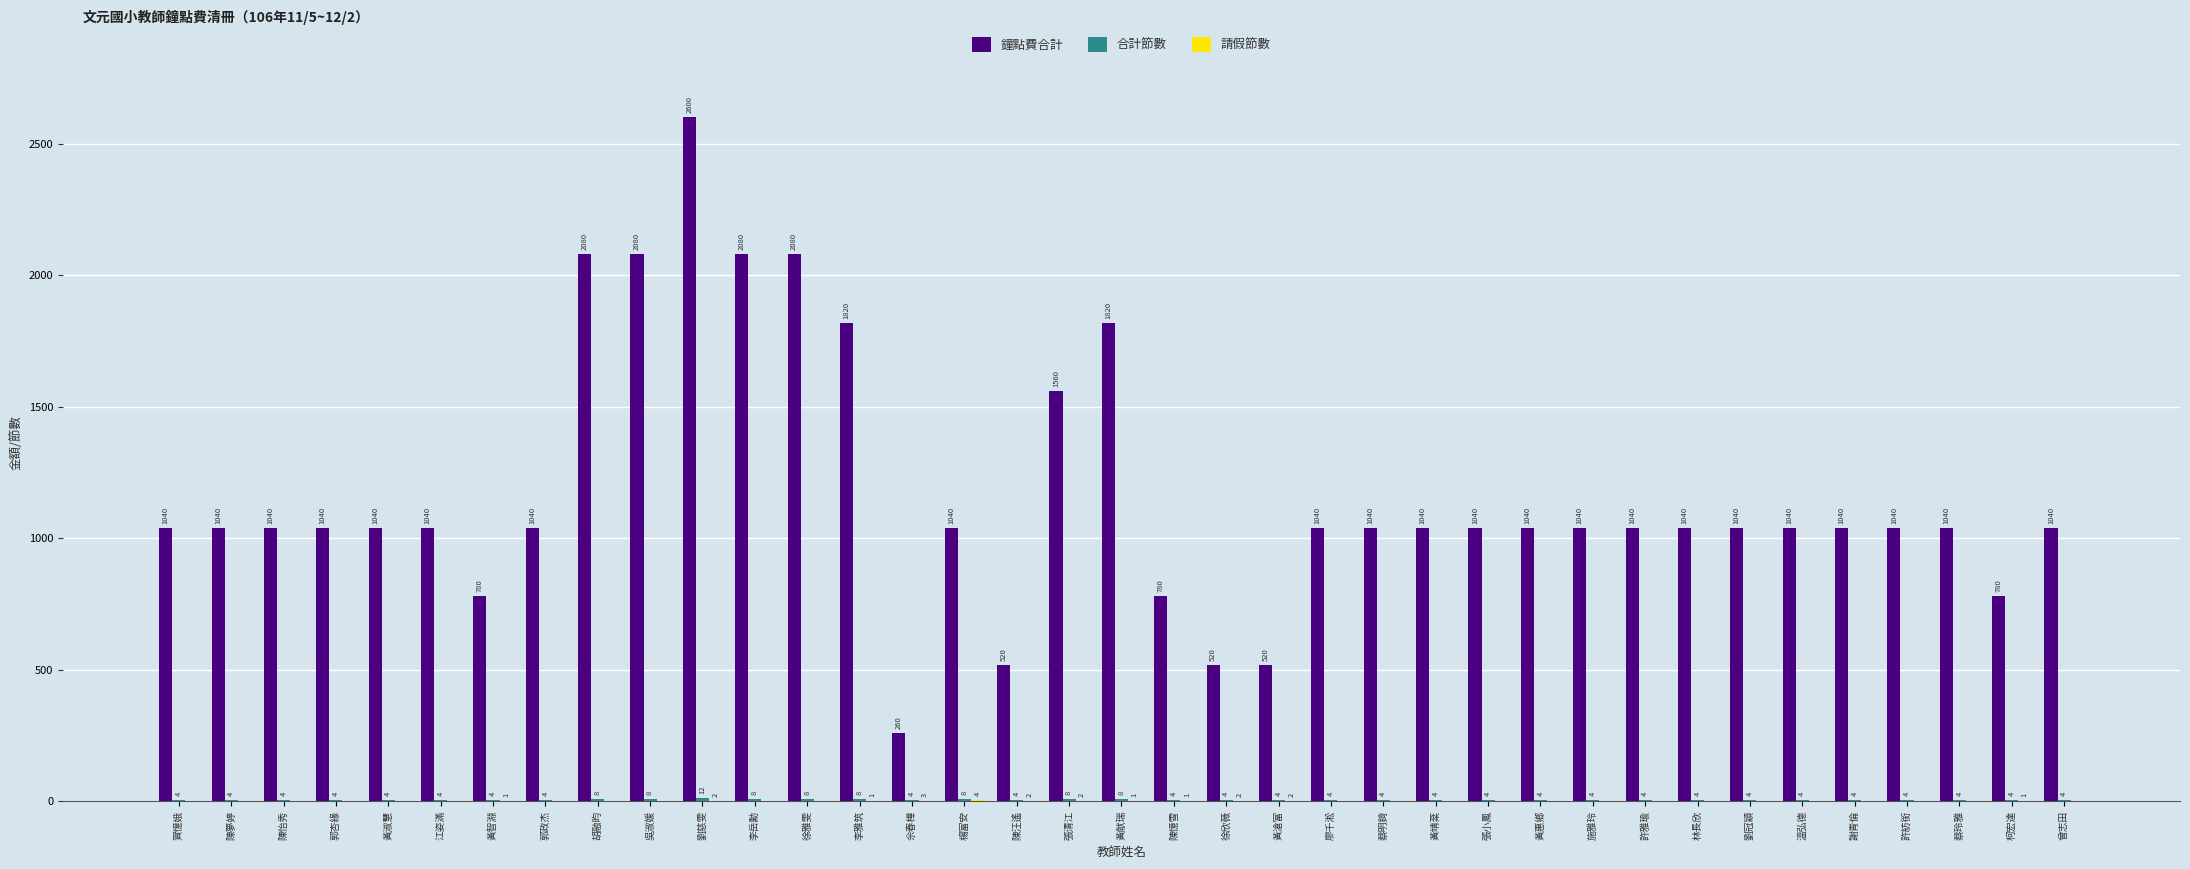

Which category has the highest value across all series?

劉慈雯